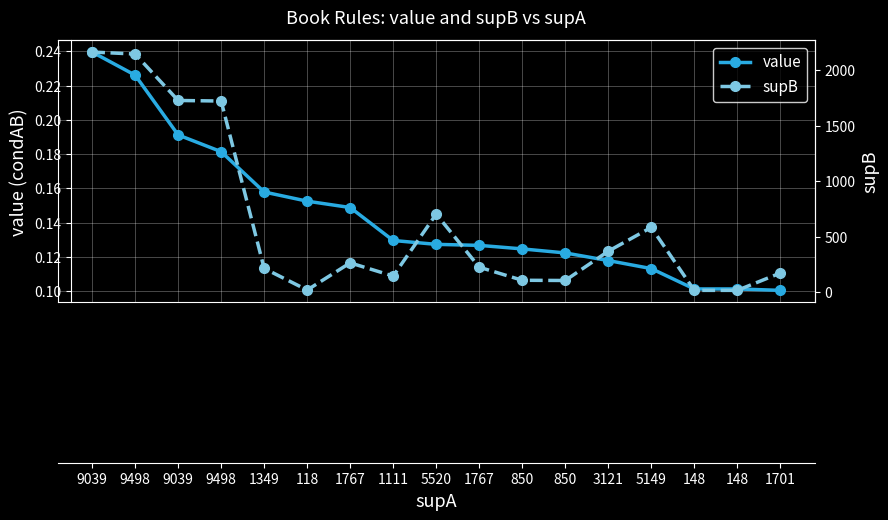

List the series in order of their overall mean, lowest first.

value, supB